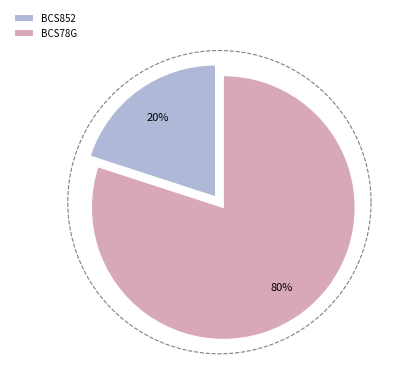

Combined, what portion of the pie is BCS78G and BCS852?

100.0%